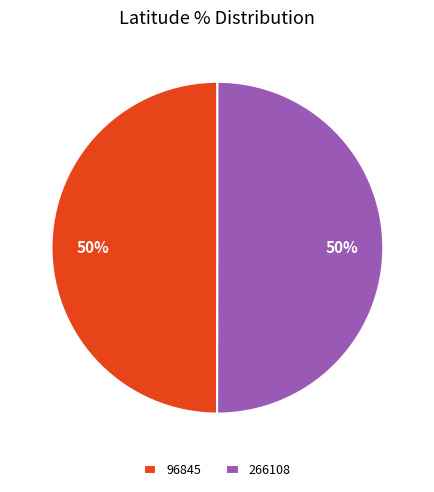

What is the ratio of the value at 96845 to the value at 266108?

1.0